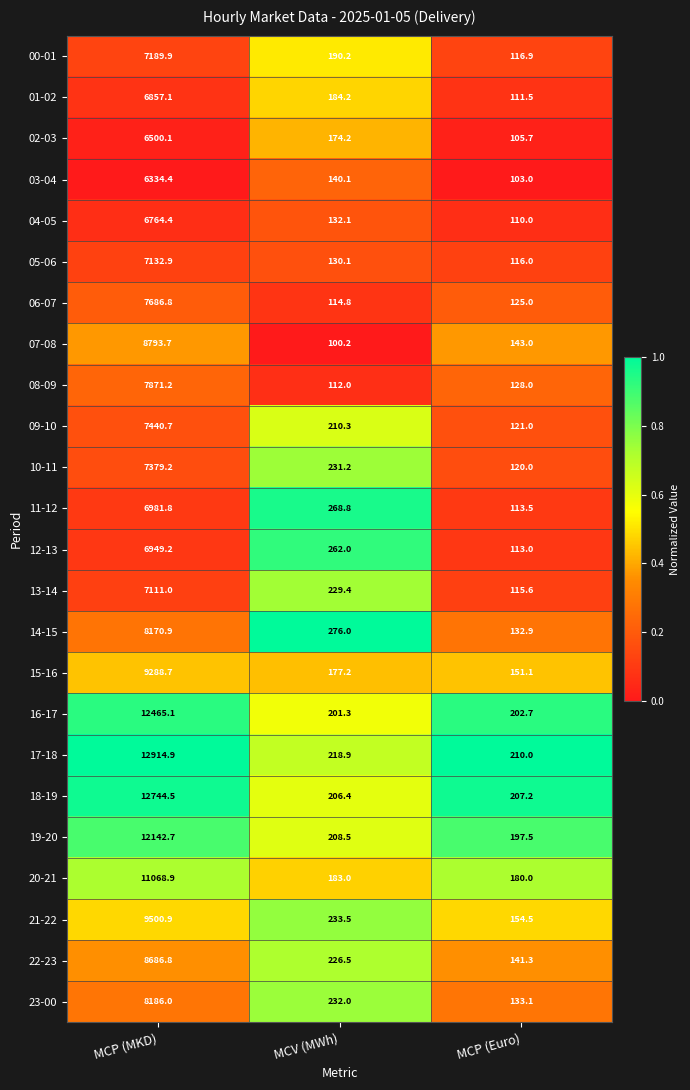

The 06-07 series shows 63.4 at MCP (Euro). True or false?

False